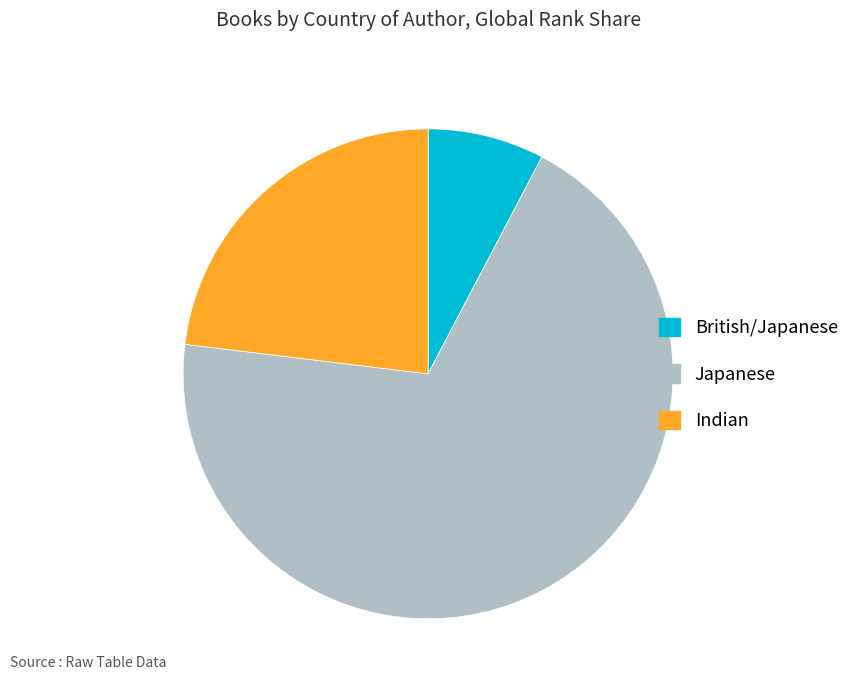

Which category has the smallest portion of the pie?

British/Japanese